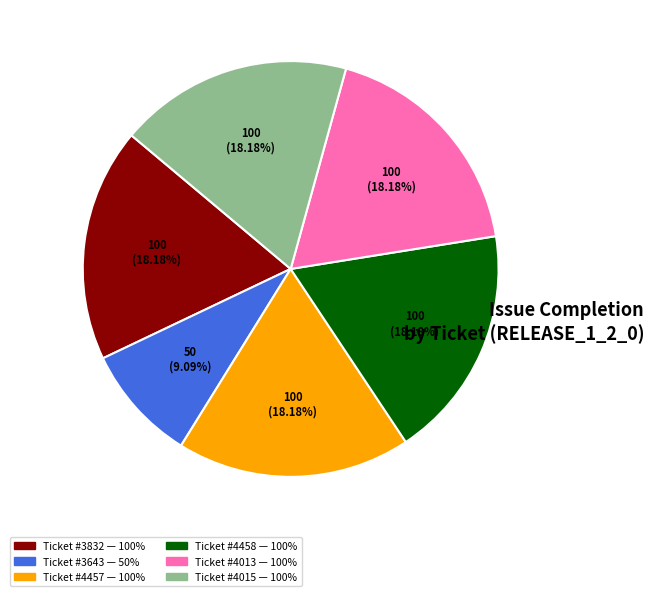

Is there a majority slice in this chart?

No